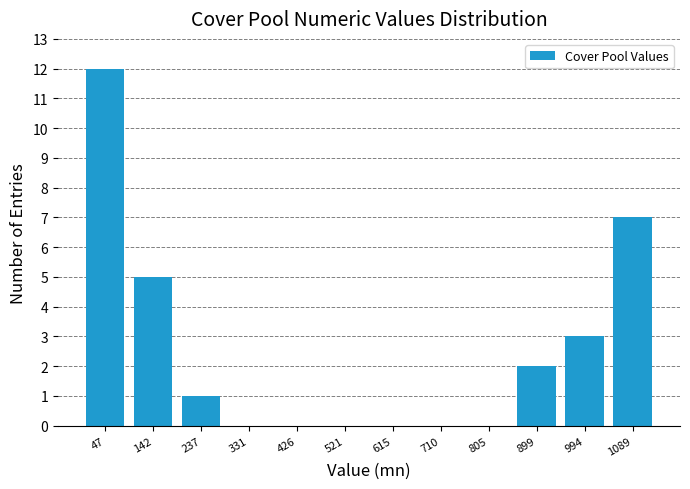

Which range on the x-axis has the tallest bar?

0 to 90